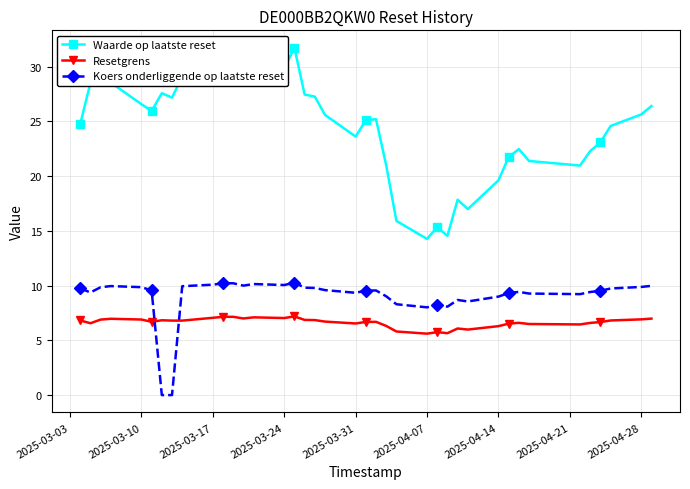

True or false: Waarde op laatste reset has more than 1 points higher than both neighbors.

True